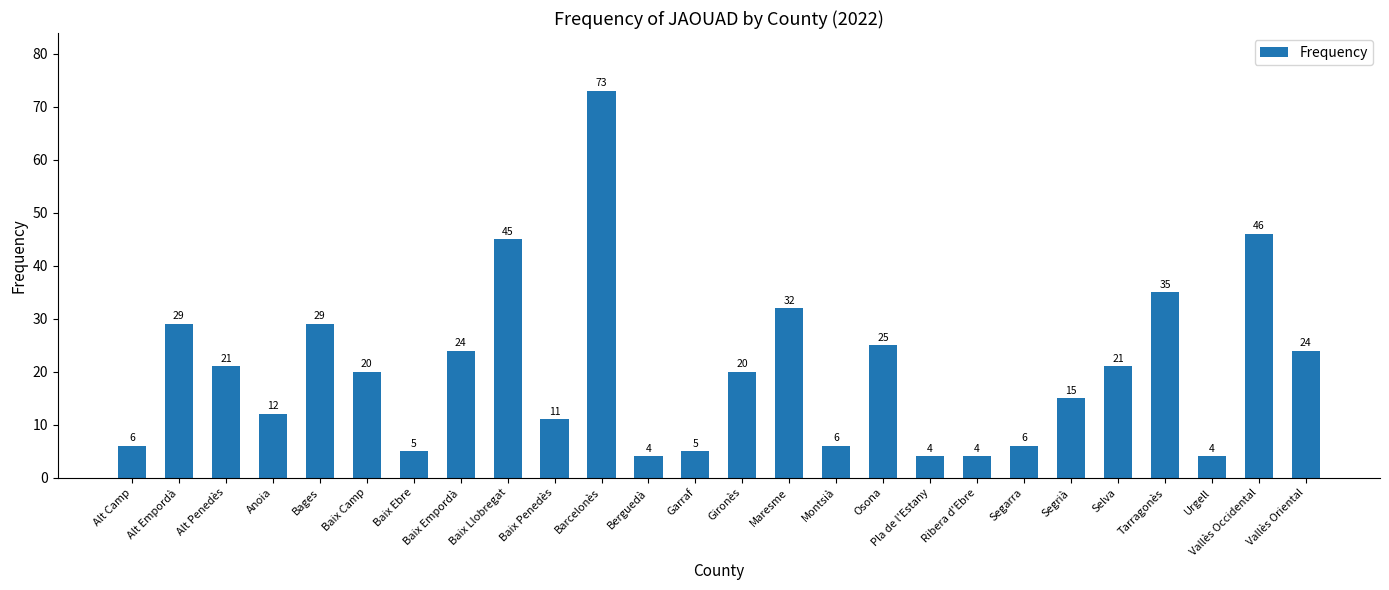

Are the bars horizontal?

No